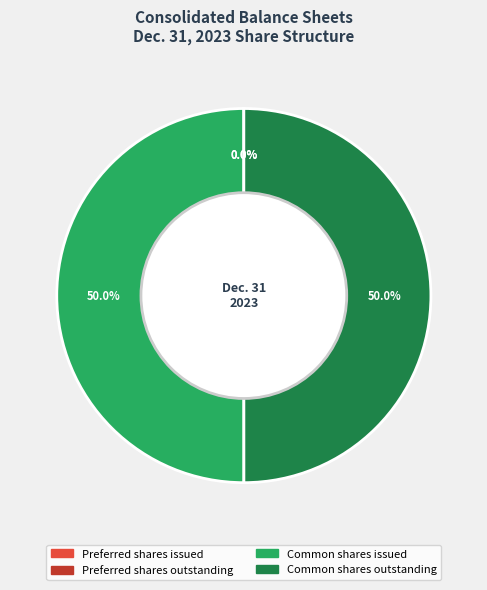

What portion of the pie excludes Common shares outstanding?

50.0%